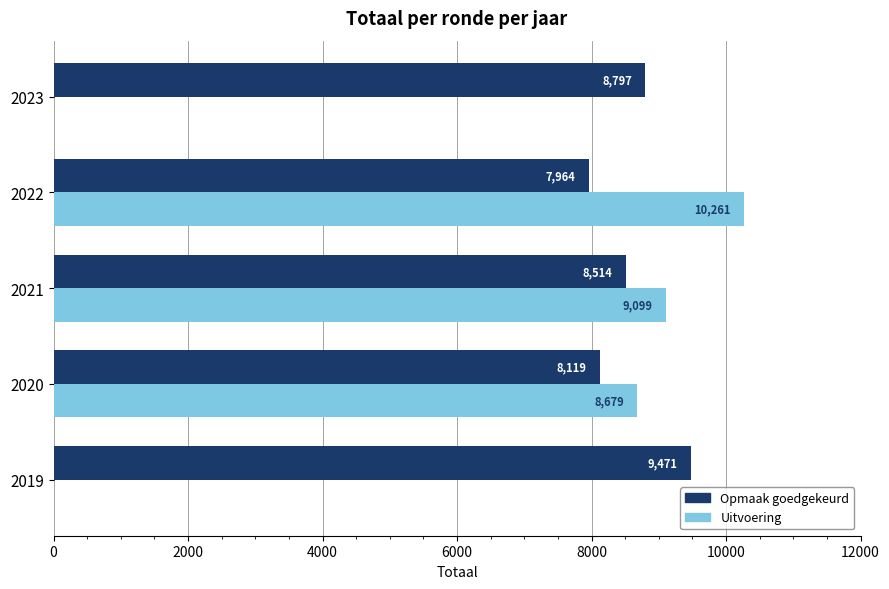

How many Opmaak goedgekeurd values are between 8119 and 8797?

3